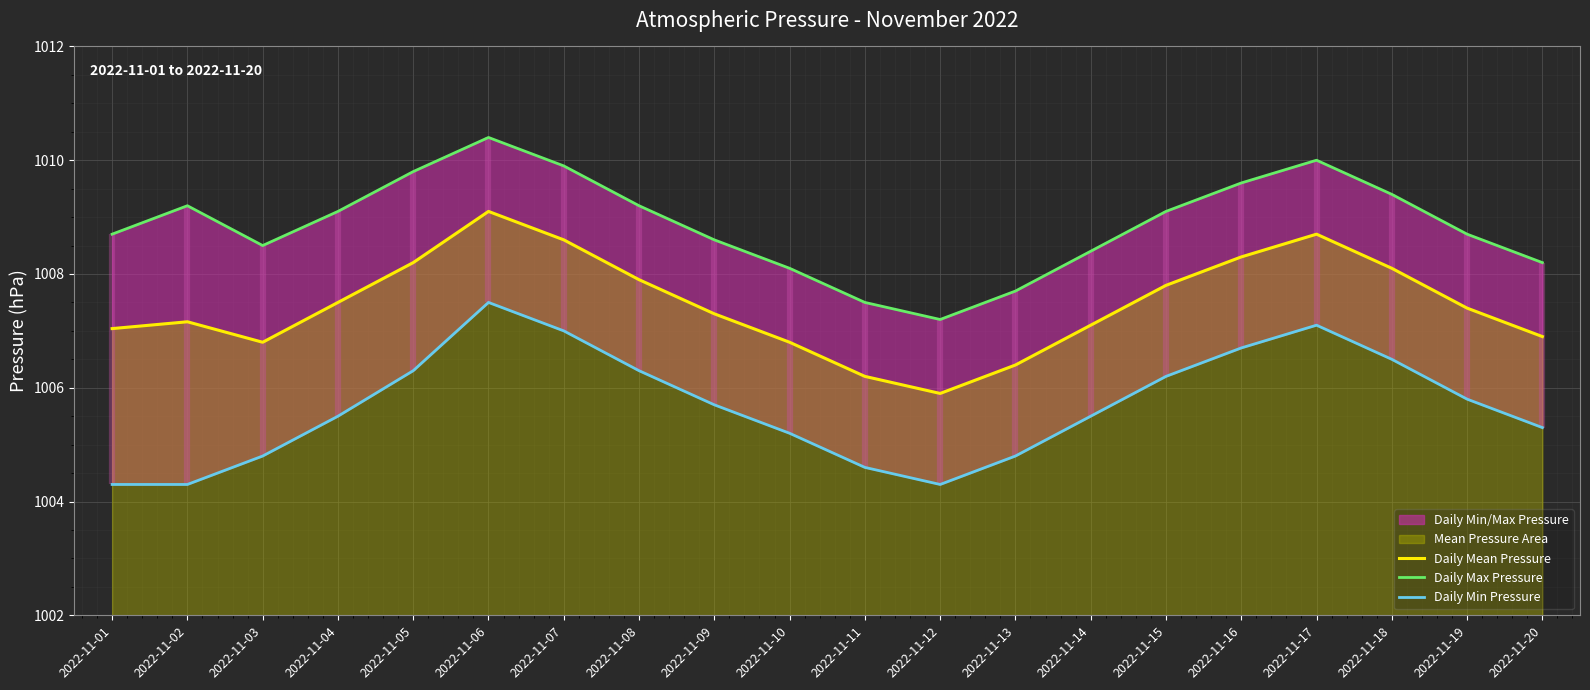

At which label is Daily Min Pressure closest to 1005?

2022-11-03